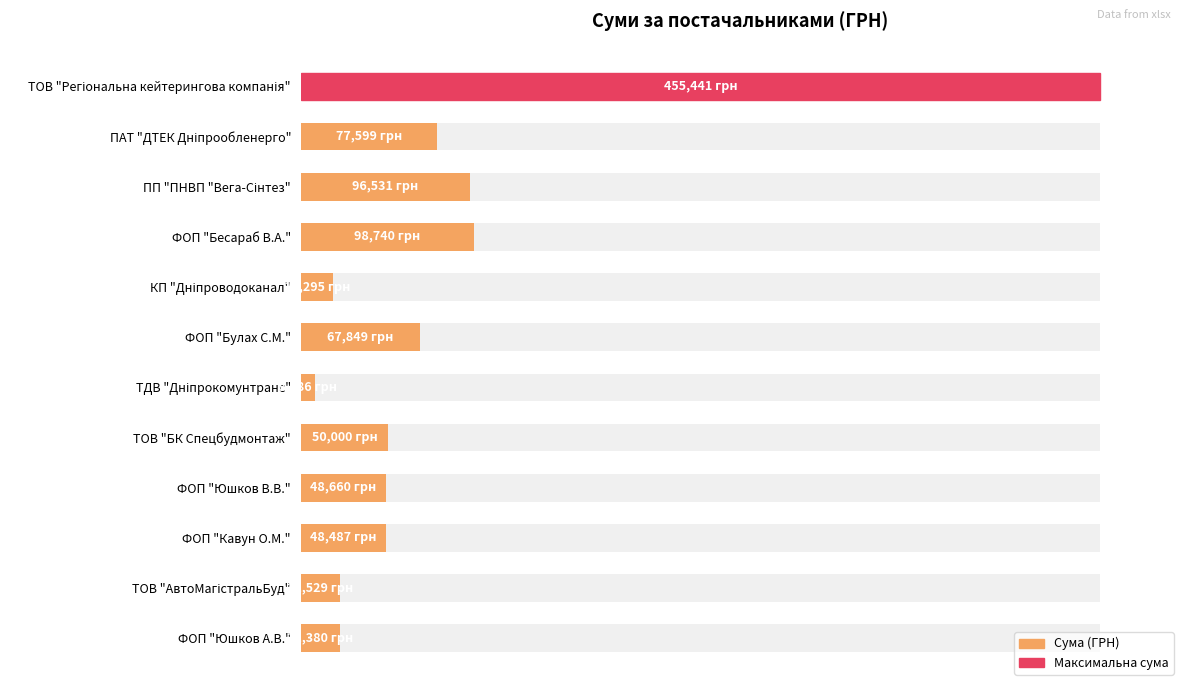

Reading right to left, list all the values displayed in this chart.

22380.0	22528.8	48487.0	48660.0	50000.0	8086.0	67849.0	18295.3	98739.9	96531.0	77599.1	455440.8